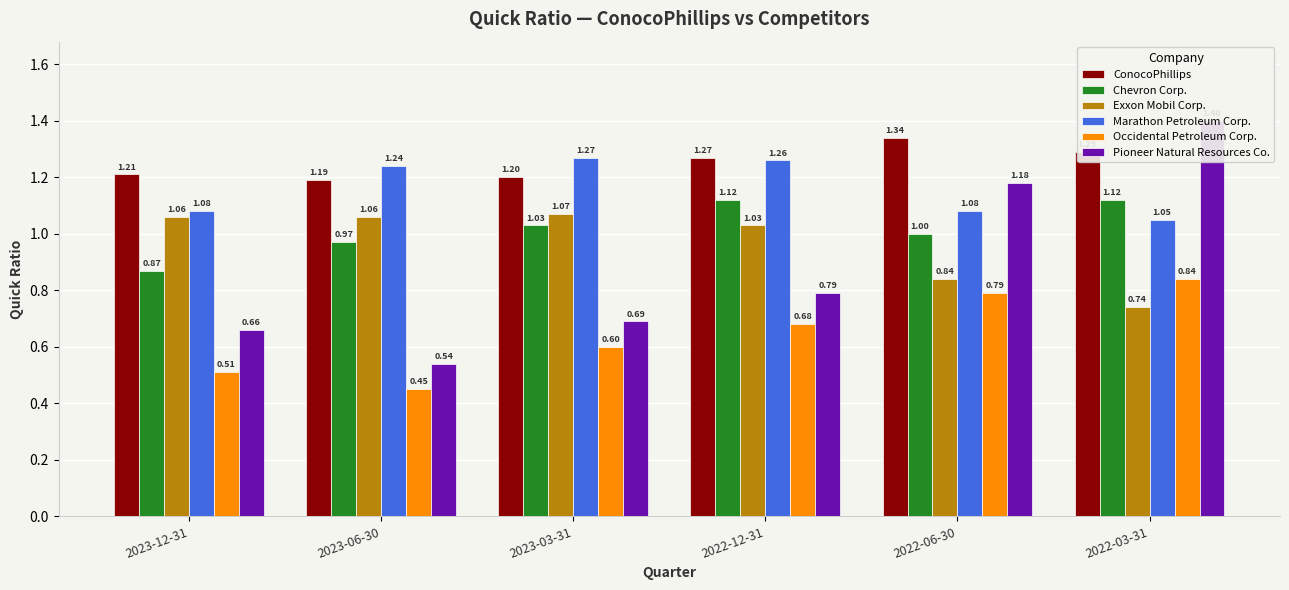

At which label does Occidental Petroleum Corp. reach its peak?

2022-03-31